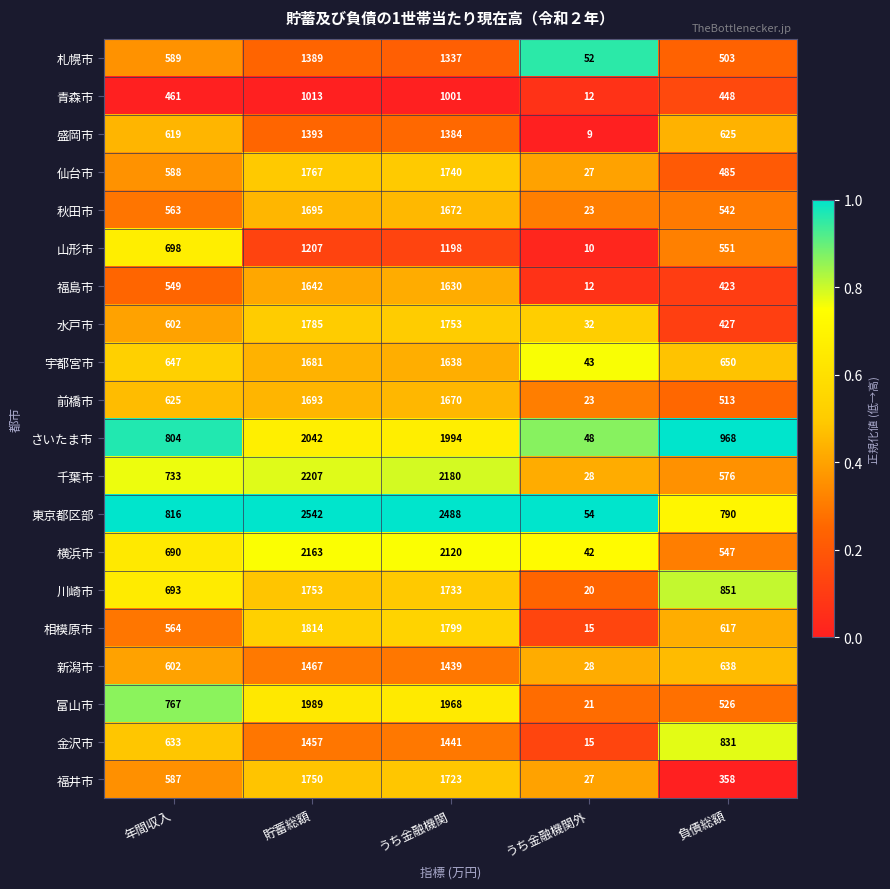

How many categories are shown in the chart?

5